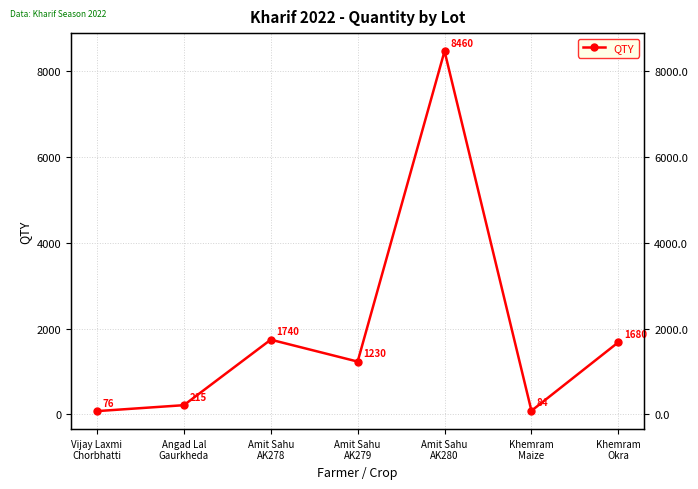

How many values are below 1230?

3